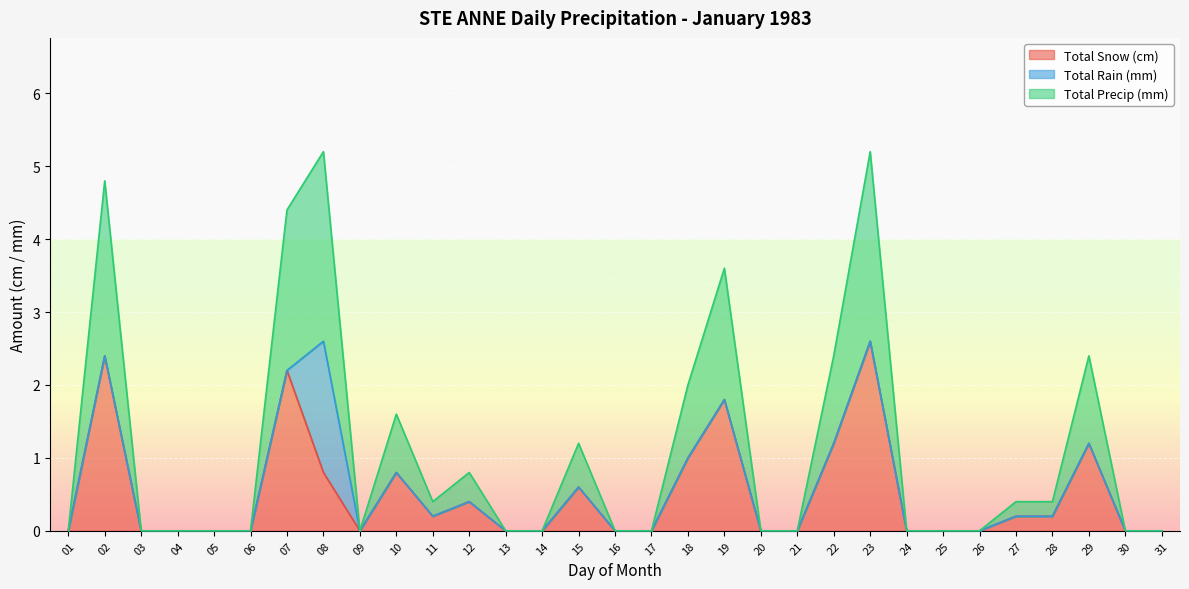

Is the value of Total Snow (cm) at 01 greater than the value of Total Precip (mm) at 01?

No